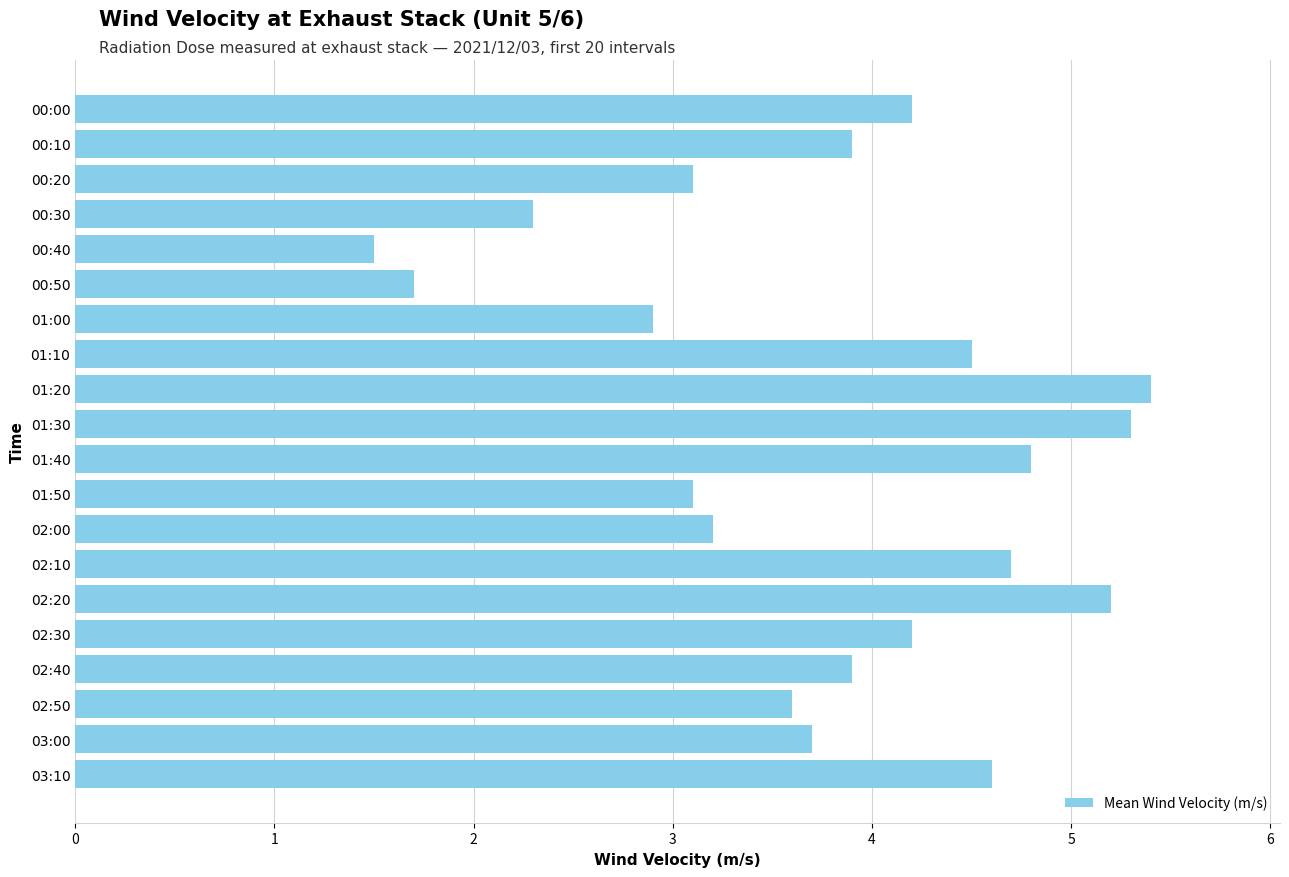

What is the label of the 5th bar from the top?

00:40